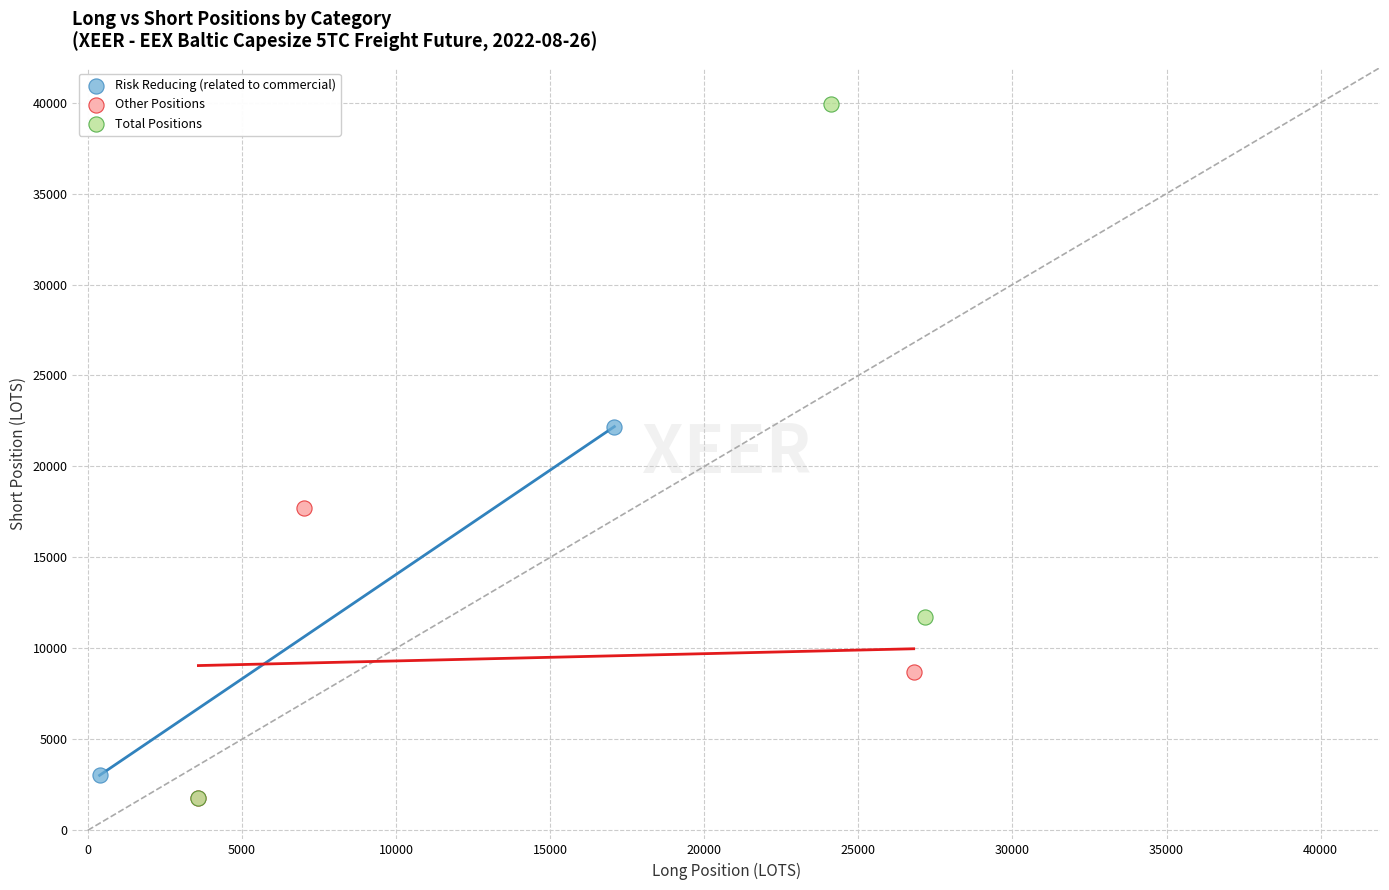

What are all the series names shown in the legend?

Risk Reducing (related to commercial), Other Positions, Total Positions